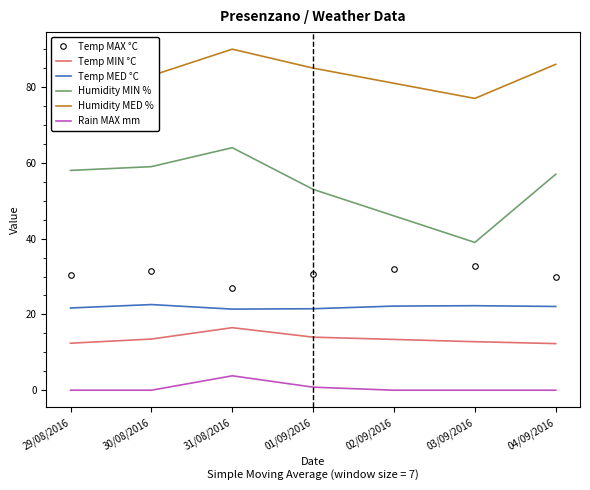

True or false: Humidity MED % and Rain MAX mm cross at least once.

False